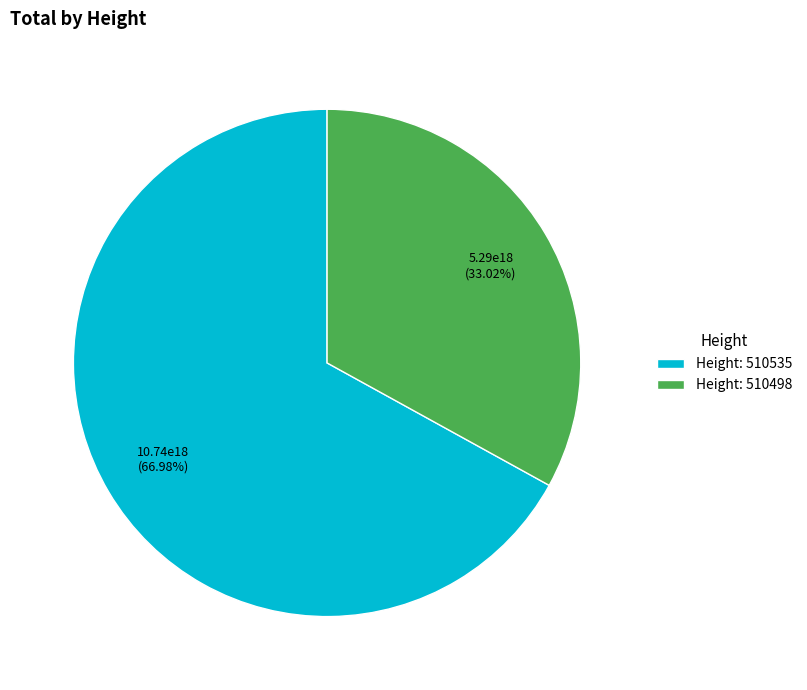

Rank the categories by value from highest to lowest.

Height: 510535, Height: 510498